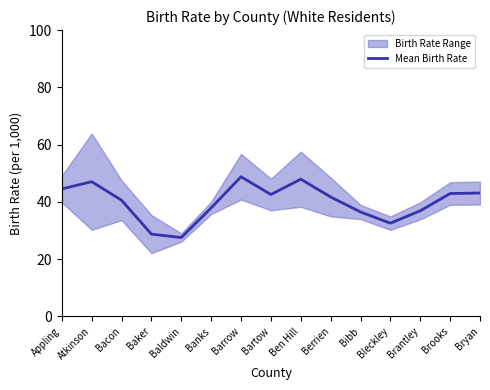

What is the greatest value displayed?

48.8